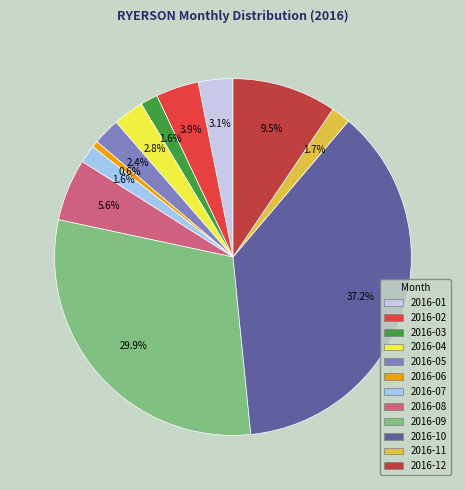

What is the ratio of the value at 2016-09 to the value at 2016-01?

9.6